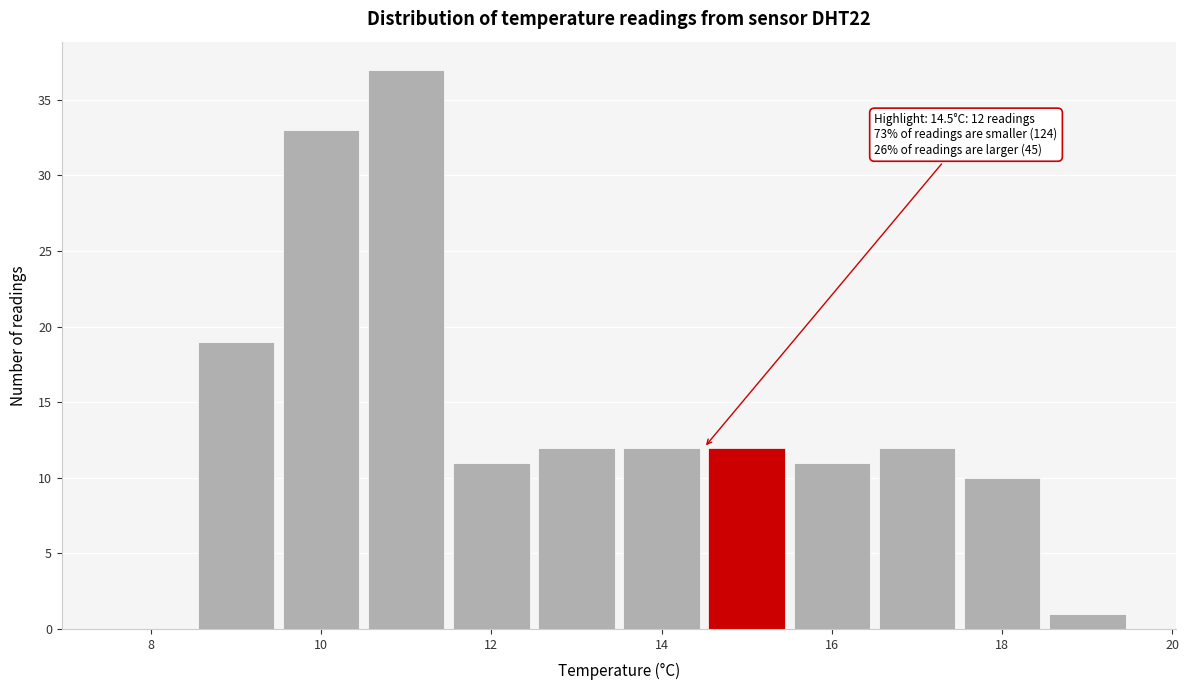

Over which range of the x-axis is the bar tallest?

10.5 to 11.5